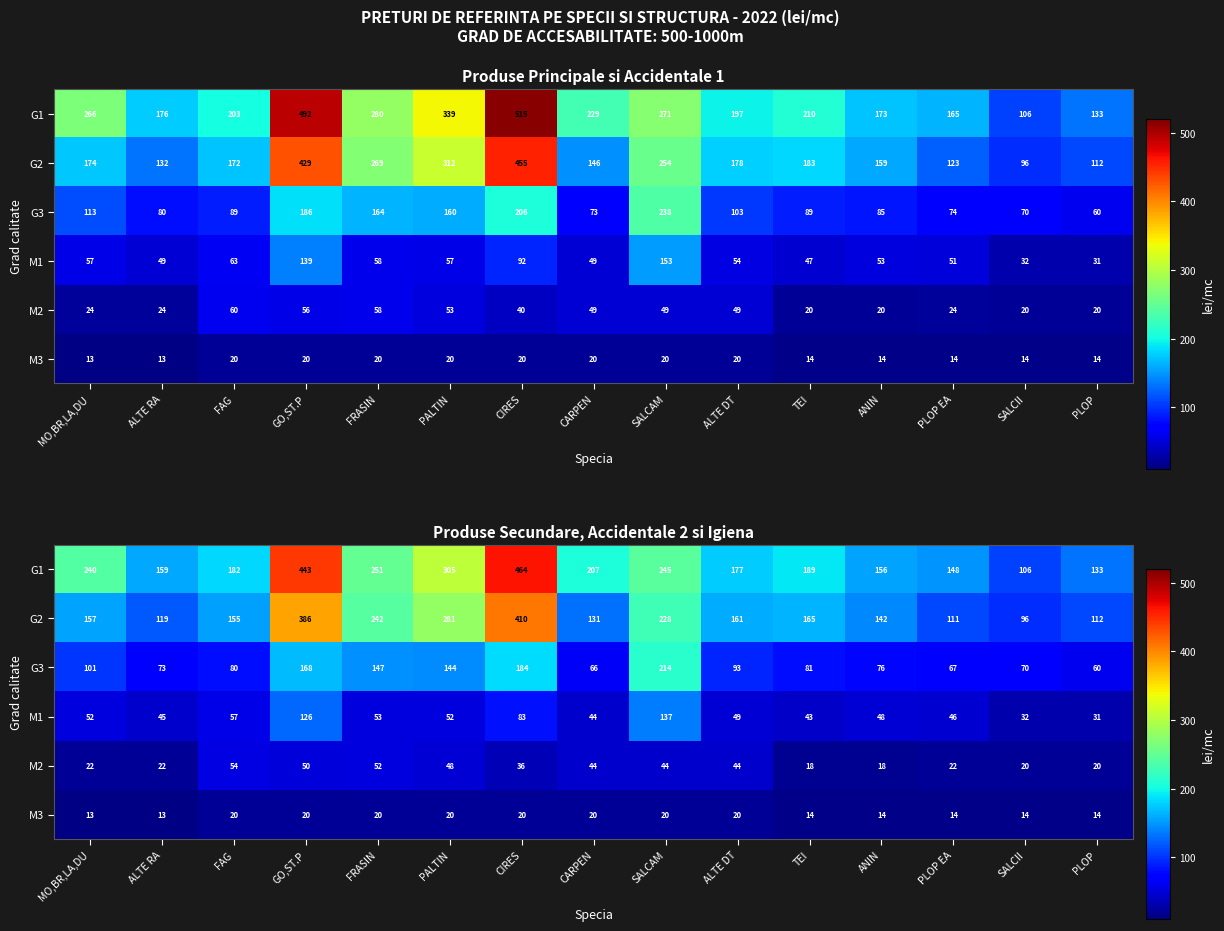

Count the number of data series in this chart.

6